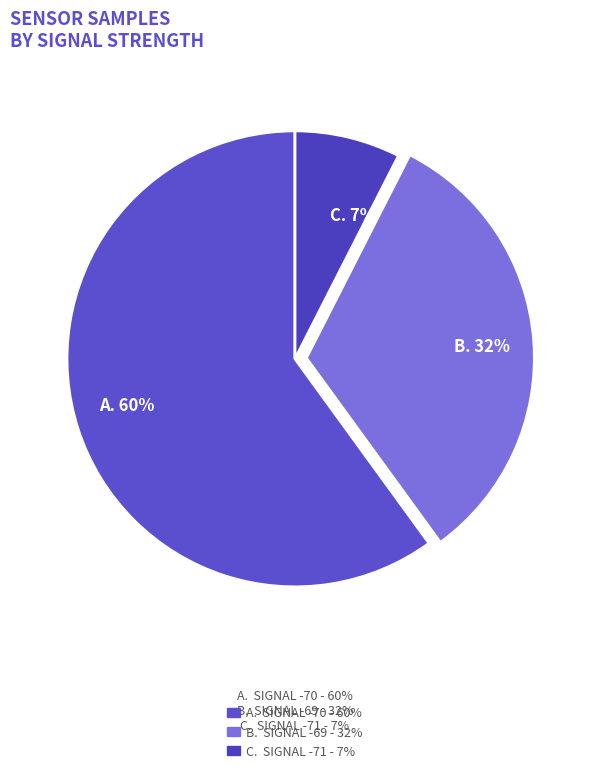

To the nearest percent, what is the average slice percentage?

33%